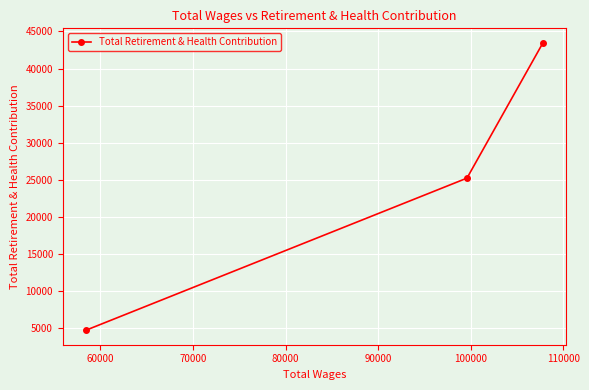

What is the maximum value shown in the chart?

43474